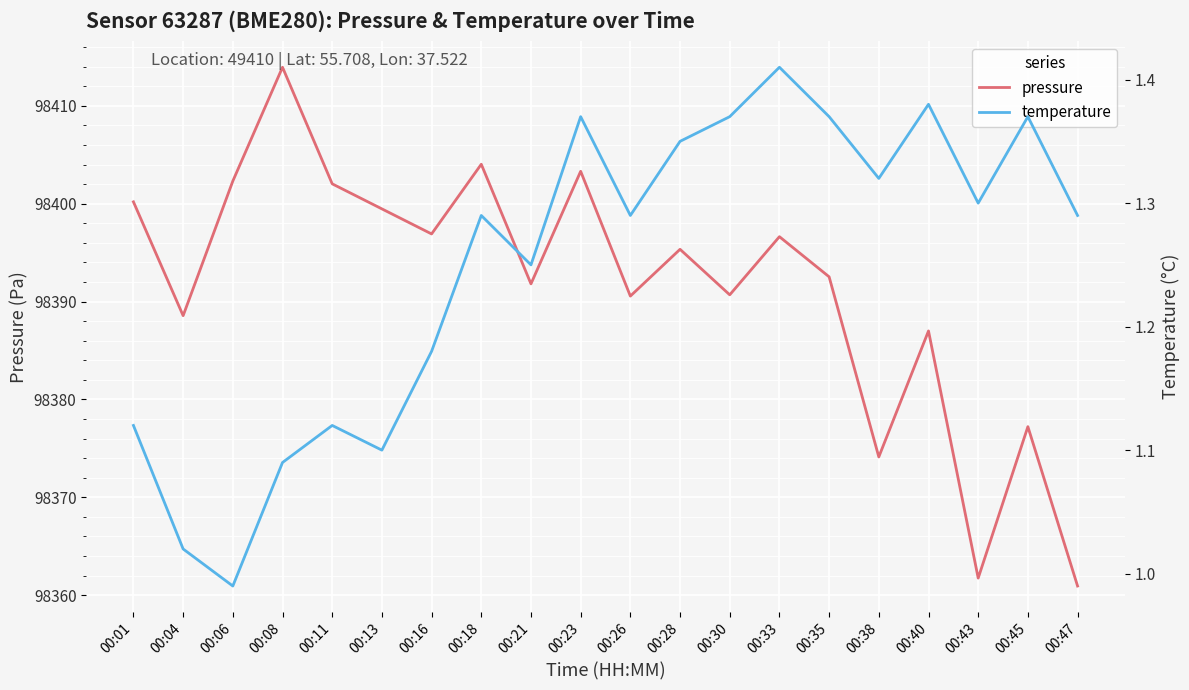

Is this an area chart (filled region under the line)?

No